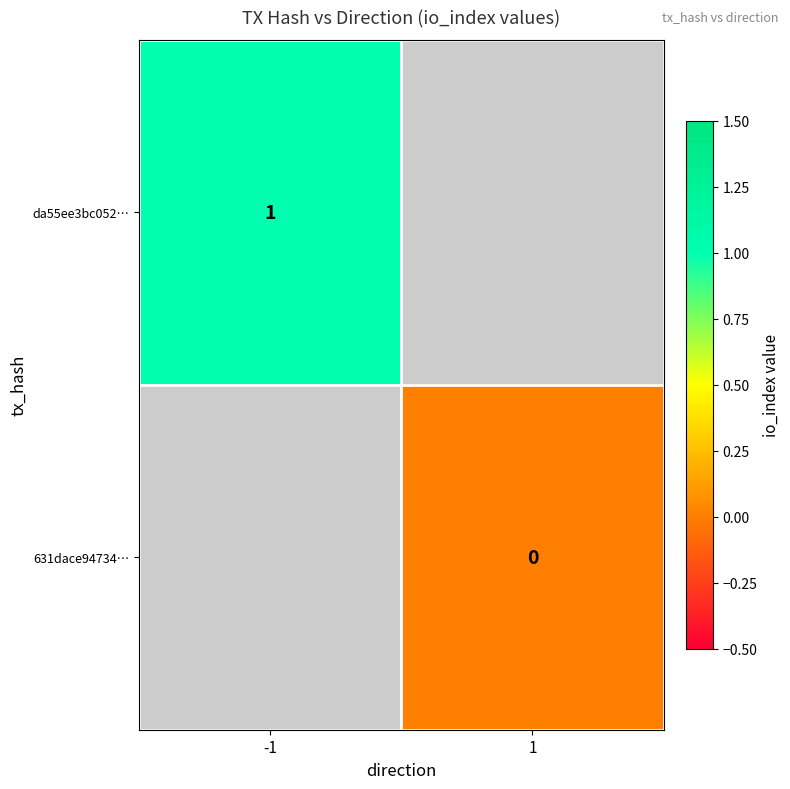

Which series has the largest range (max minus min)?

da55ee3bc052…